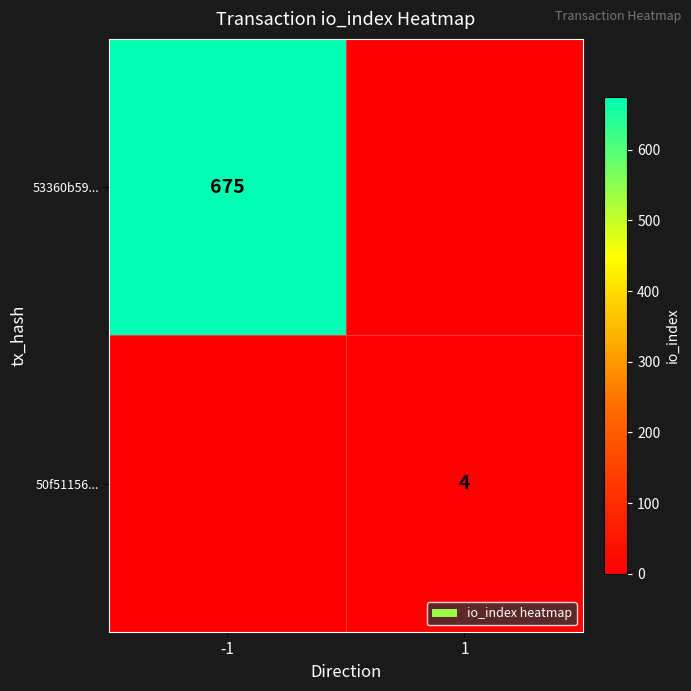

The 50f51156... series shows 4 at 1. True or false?

True